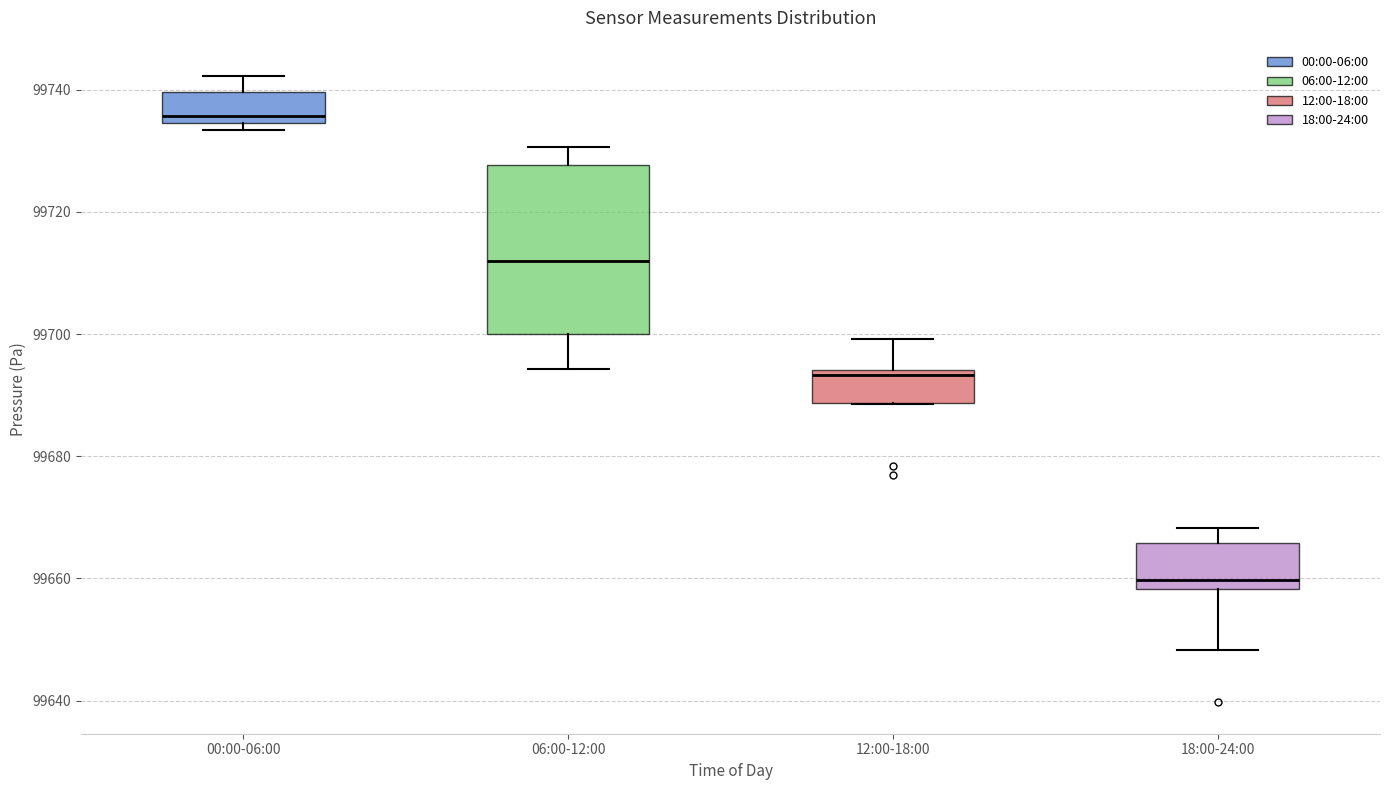

Reading left to right, read every box against the y-axis: the position of its median line, the range the box covers, and the ends of its whiskers. The values are not printed on the chart, so give them approximately, as read against the axis.

00:00-06:00: median 99736, box 99734 to 99740, whiskers 99734 (just below the box's lower edge) to 99742
06:00-12:00: median 99712, box 99700 to 99728, whiskers 99694 to 99730
12:00-18:00: median 99694 (just below the box's upper edge), box 99688 to 99694, whiskers 99688 to 99700
18:00-24:00: median 99660, box 99658 to 99666, whiskers 99648 to 99668